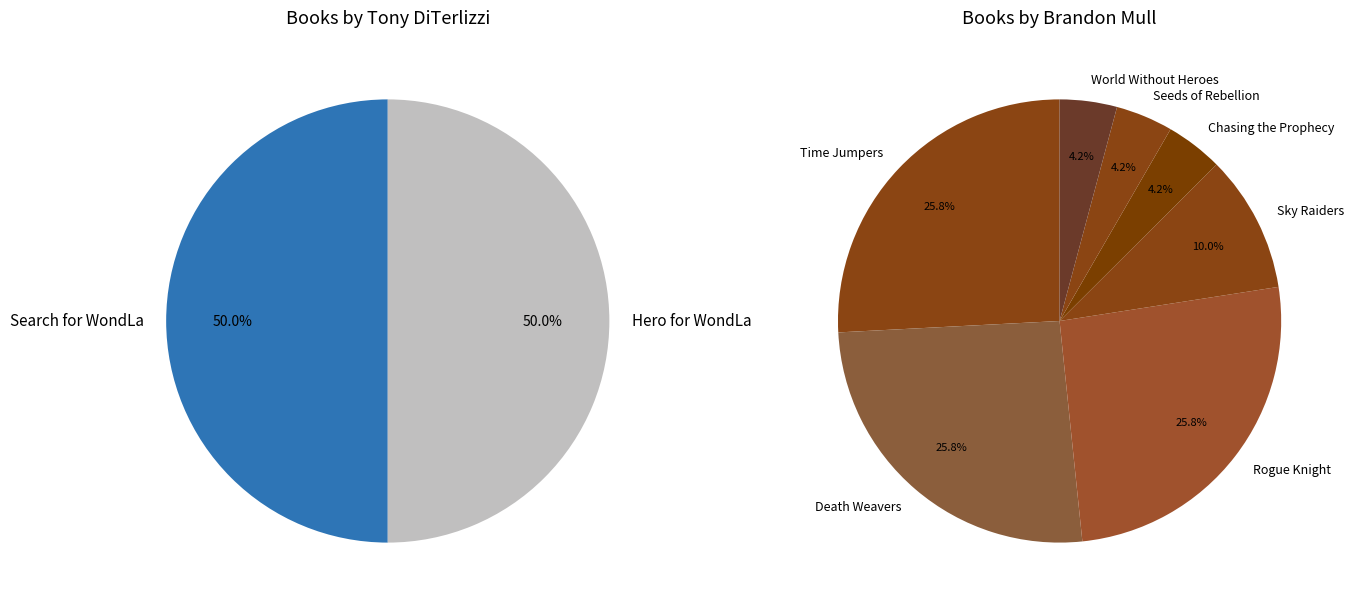

The Seeds of Rebellion slice represents 4% of the pie. True or false?

True